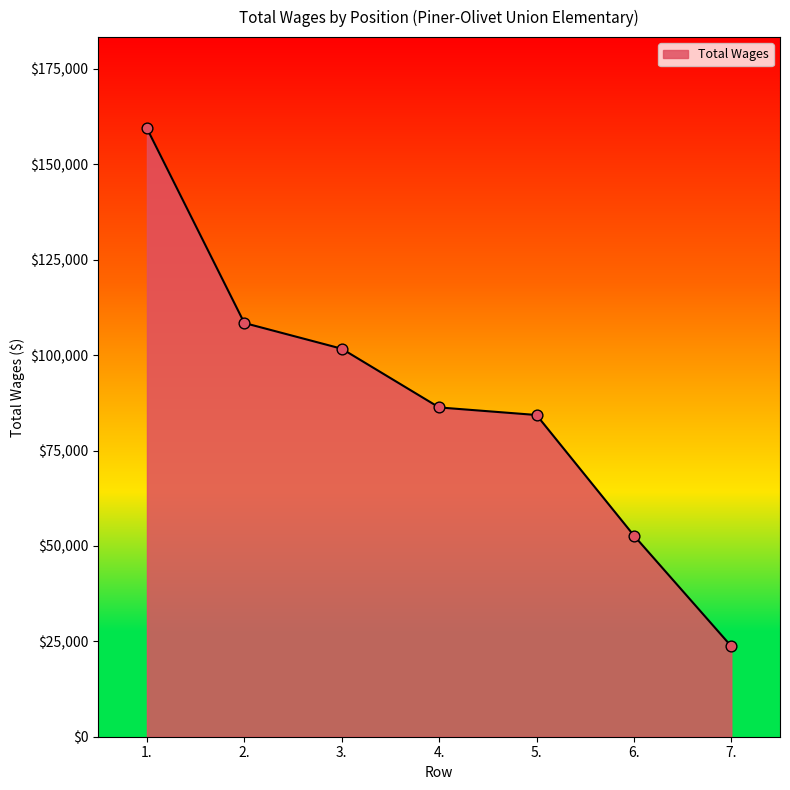

Between 4. and 5., which is larger?

4.